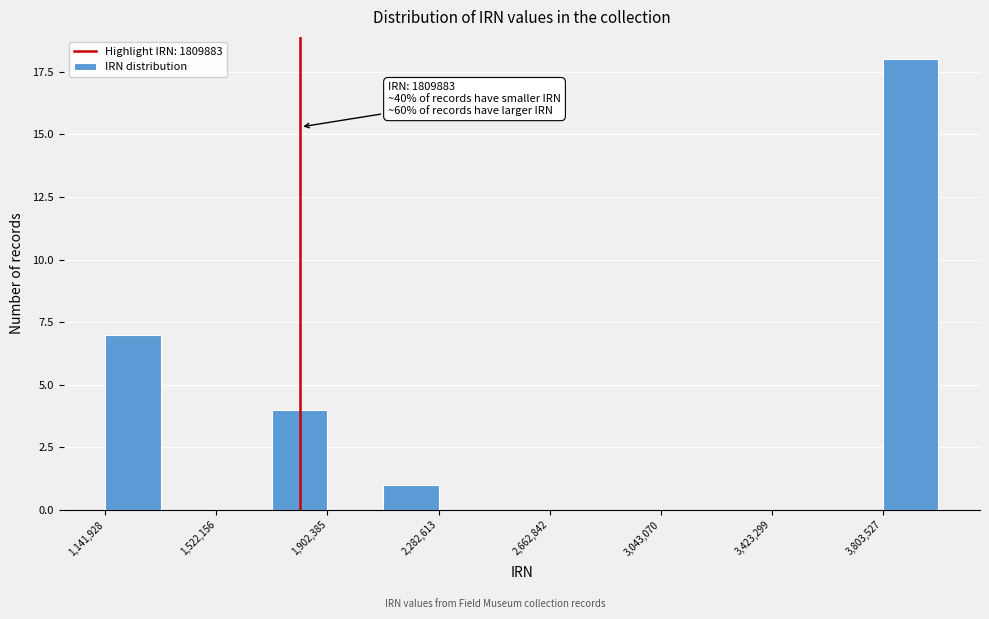

Around what value on the x-axis is the tallest bar? Give the approximate position of its centre, as read against the axis.

3900000